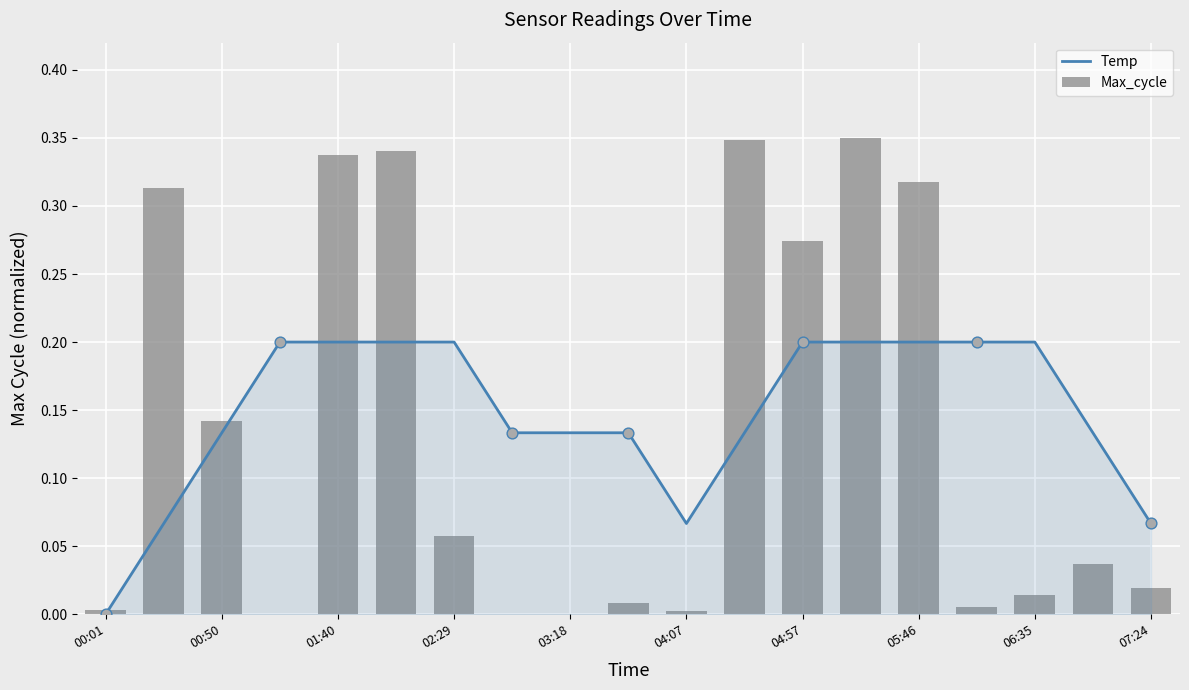

Which series reaches the maximum Y coordinate?

Max_cycle